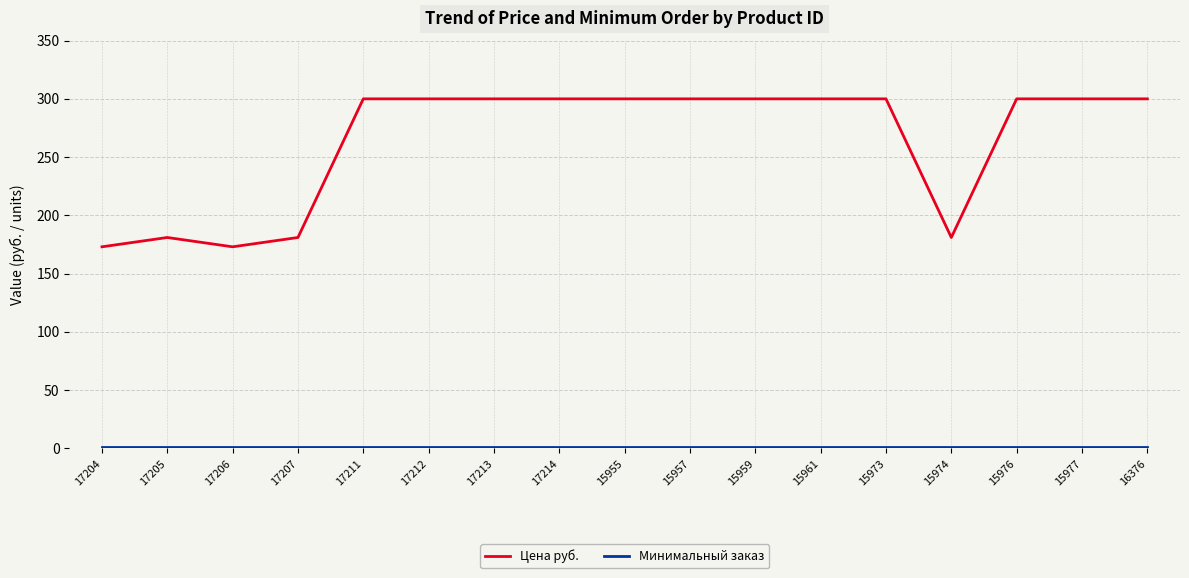

Between 17205 and 15973, which series saw the biggest shift?

Цена руб.